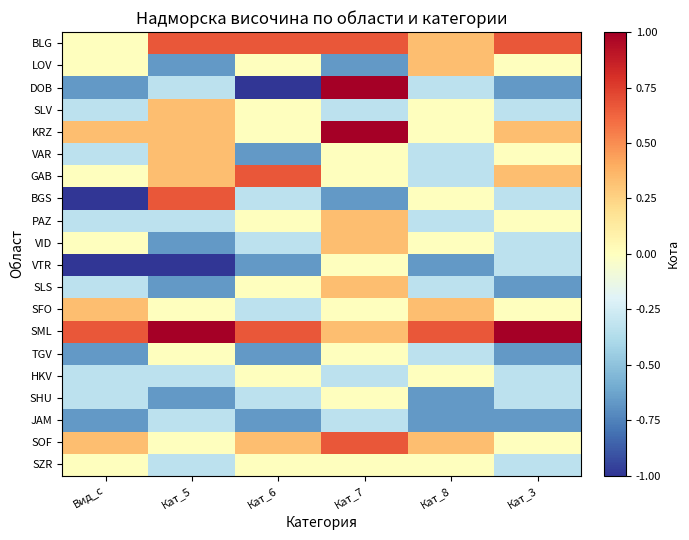

At which category is the sum across all series the highest?

Кат_7